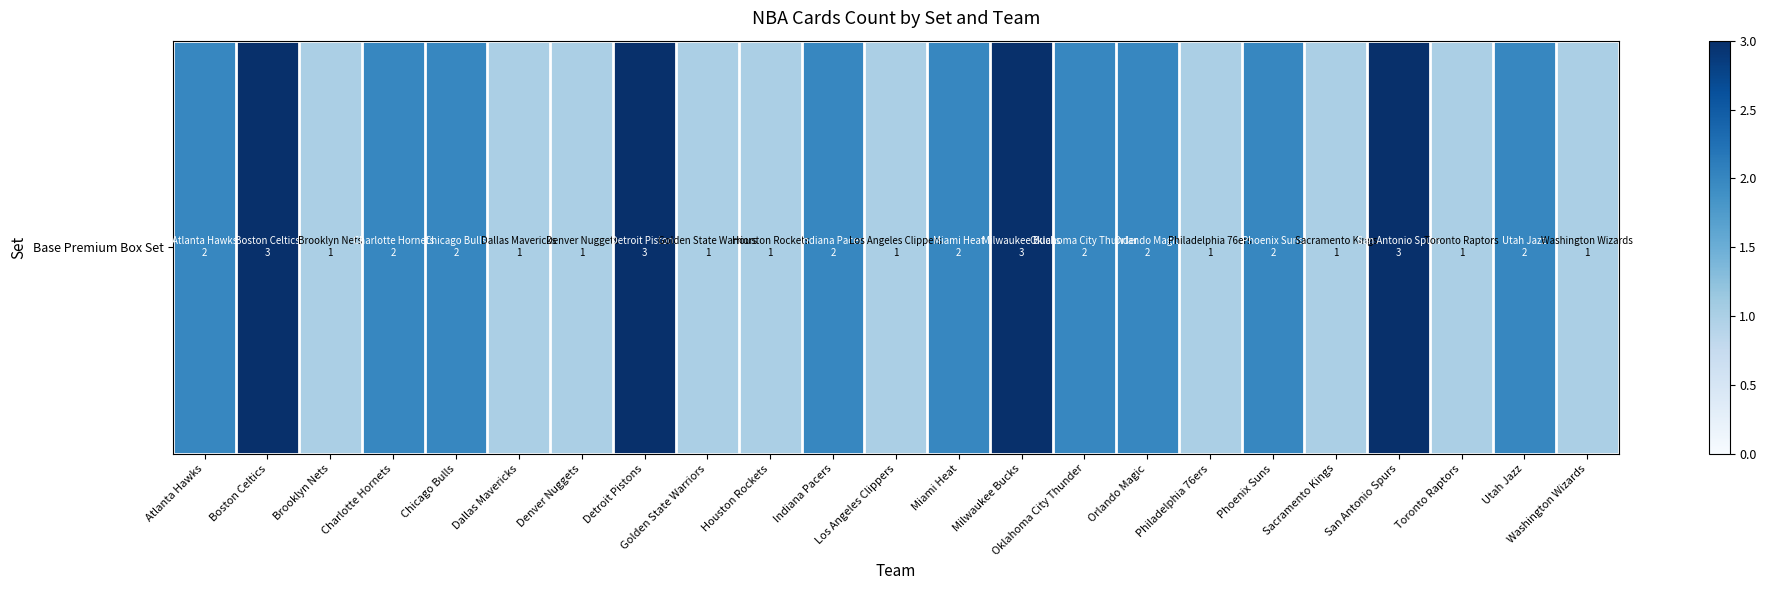

What is the smallest value displayed?

1